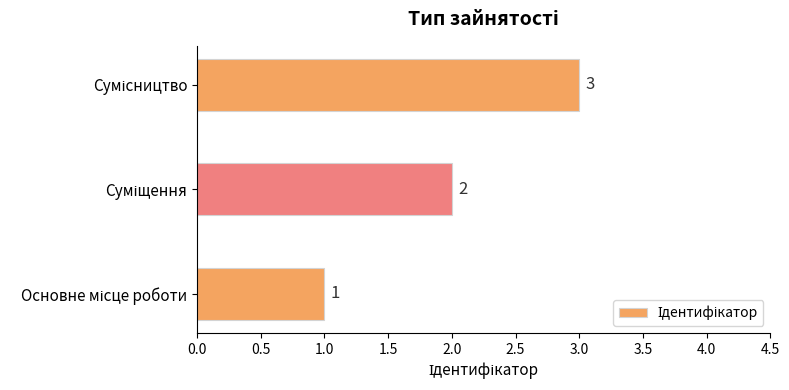

What is the maximum value shown in the chart?

3